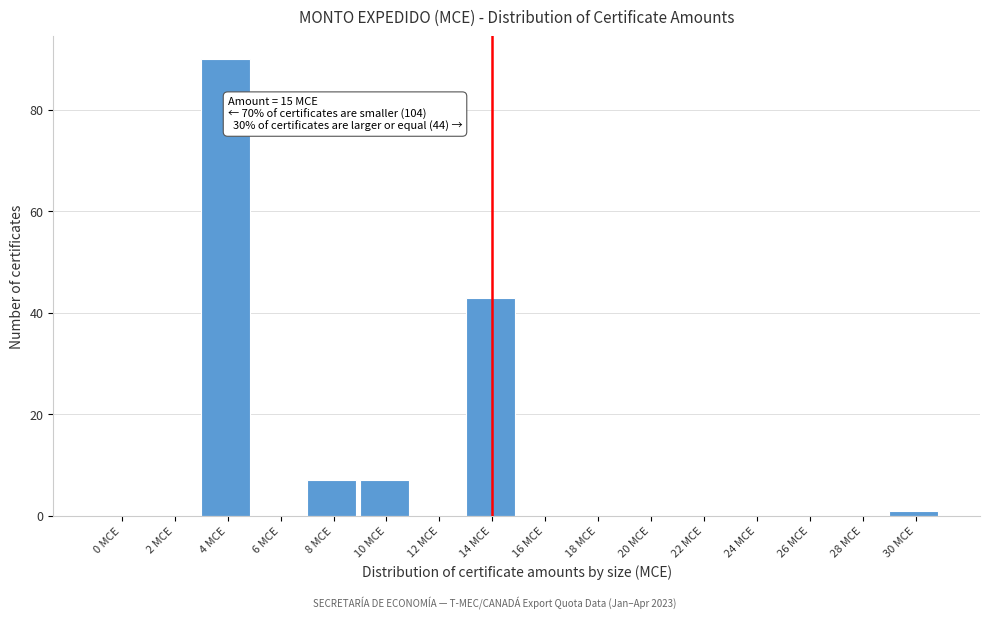

Reading left to right, what are all the values shown in this chart?

0 MCE=0	2 MCE=0	4 MCE=90	6 MCE=0	8 MCE=7	10 MCE=7	12 MCE=0	14 MCE=43	16 MCE=0	18 MCE=0	20 MCE=0	22 MCE=0	24 MCE=0	26 MCE=0	28 MCE=0	30 MCE=1